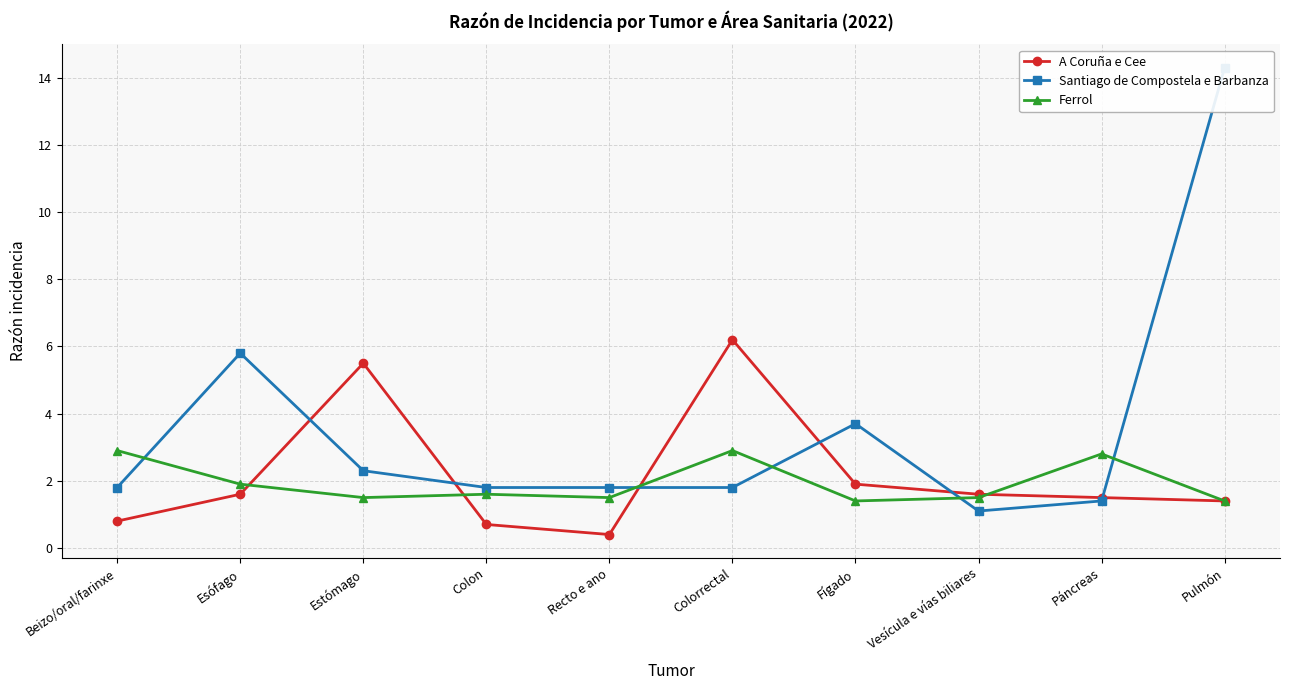

Which has a higher value, Colorrectal or Esófago?

Colorrectal